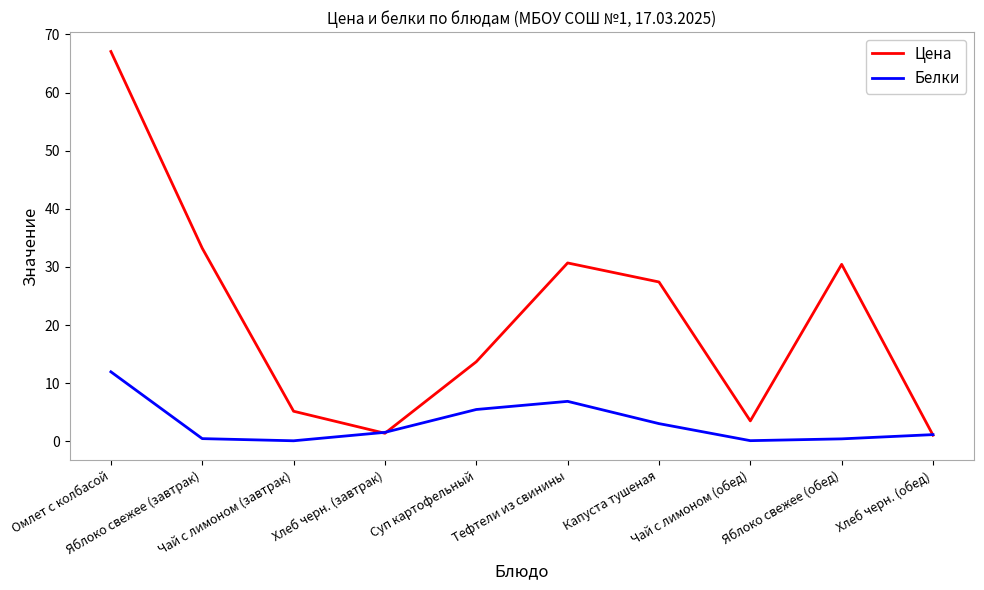

What is the highest value of the Белки series?

12.0